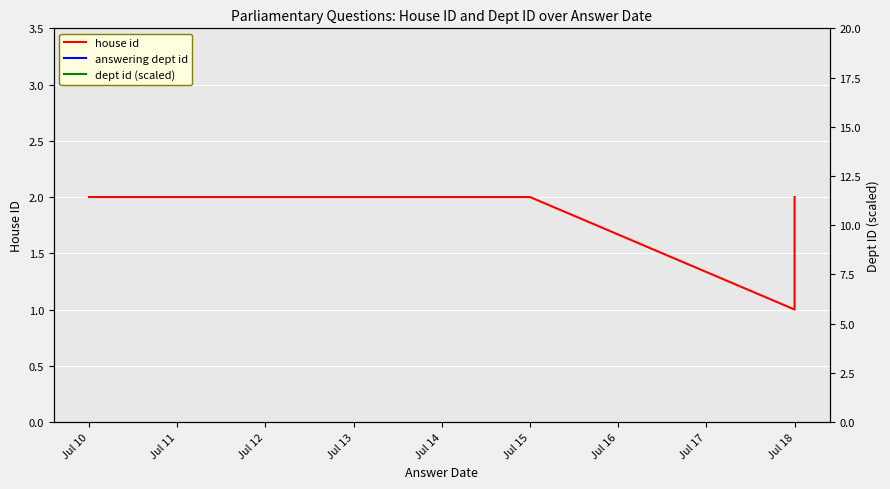

What is the average value of the house id series?

1.9